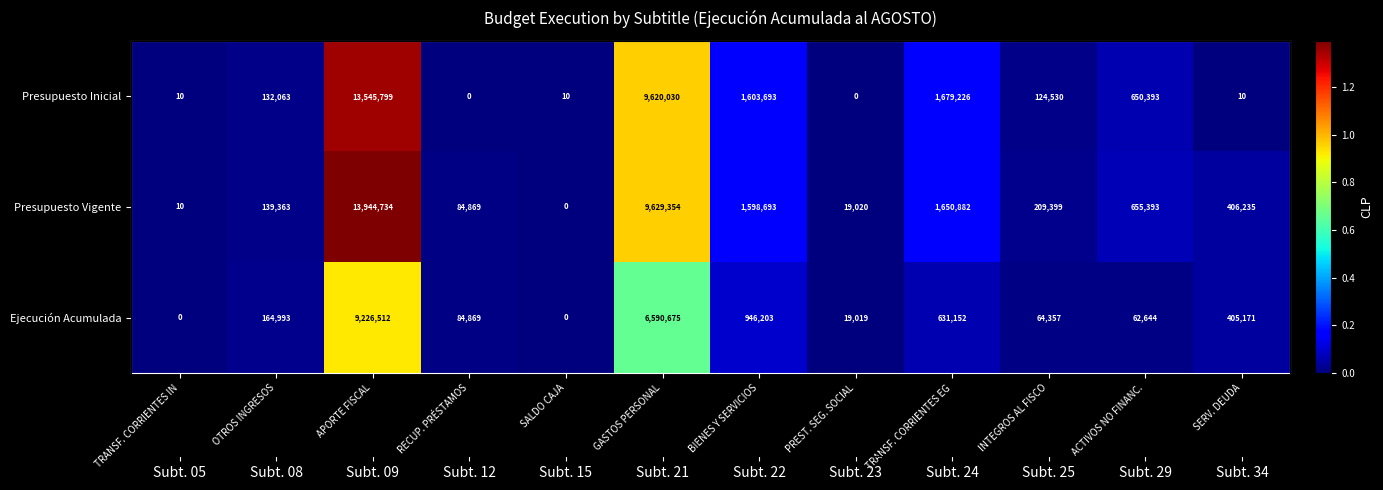

Rank the categories by Presupuesto Vigente value from lowest to highest.

SALDO CAJA, TRANSF. CORRIENTES IN, PREST. SEG. SOCIAL, RECUP. PRÉSTAMOS, OTROS INGRESOS, INTEGROS AL FISCO, SERV. DEUDA, ACTIVOS NO FINANC., BIENES Y SERVICIOS, TRANSF. CORRIENTES EG, GASTOS PERSONAL, APORTE FISCAL